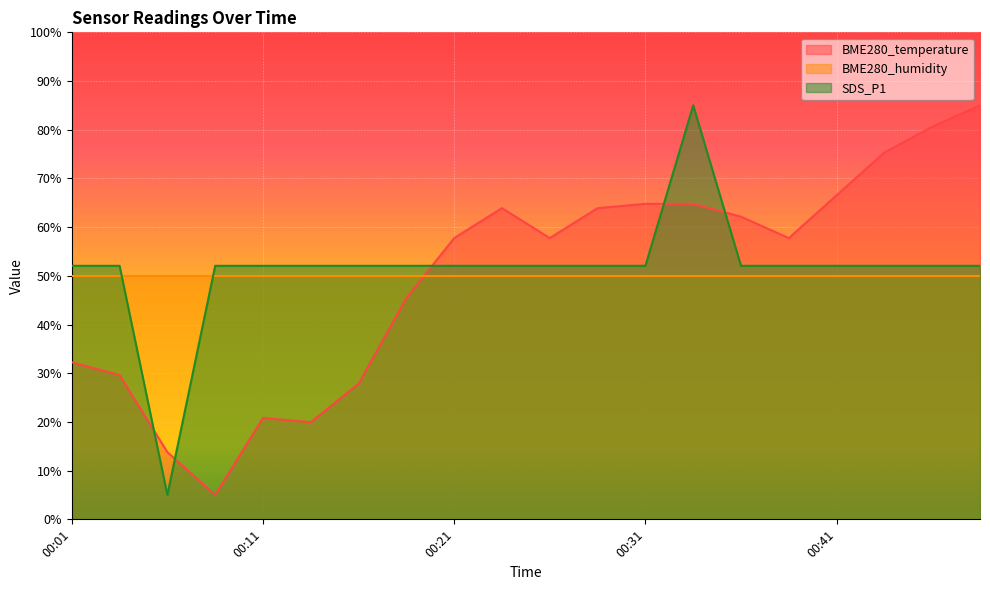

Which category has the highest value in the BME280_temperature series?

00:48